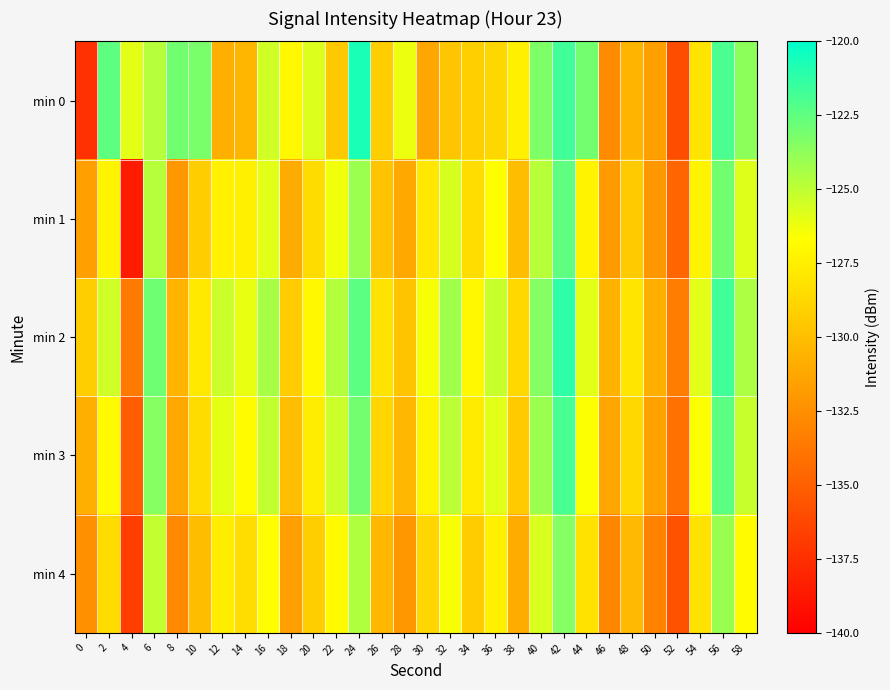

What is the spread (max minus min) of values at 52?

2.5